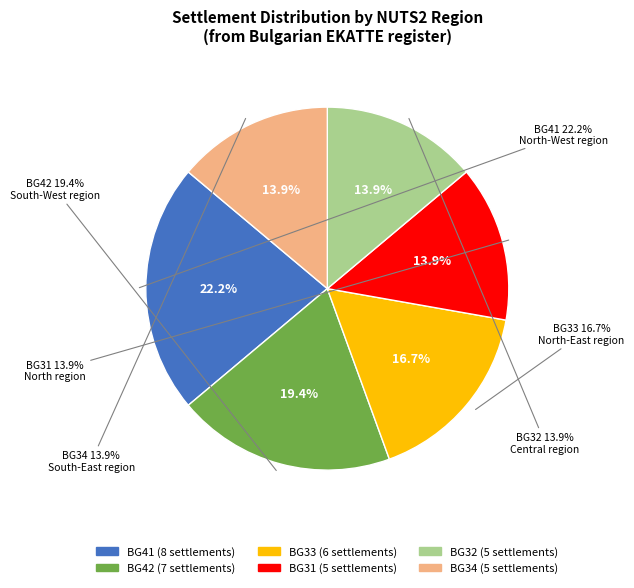

What is the change in value from BG33 to BG32?

-1